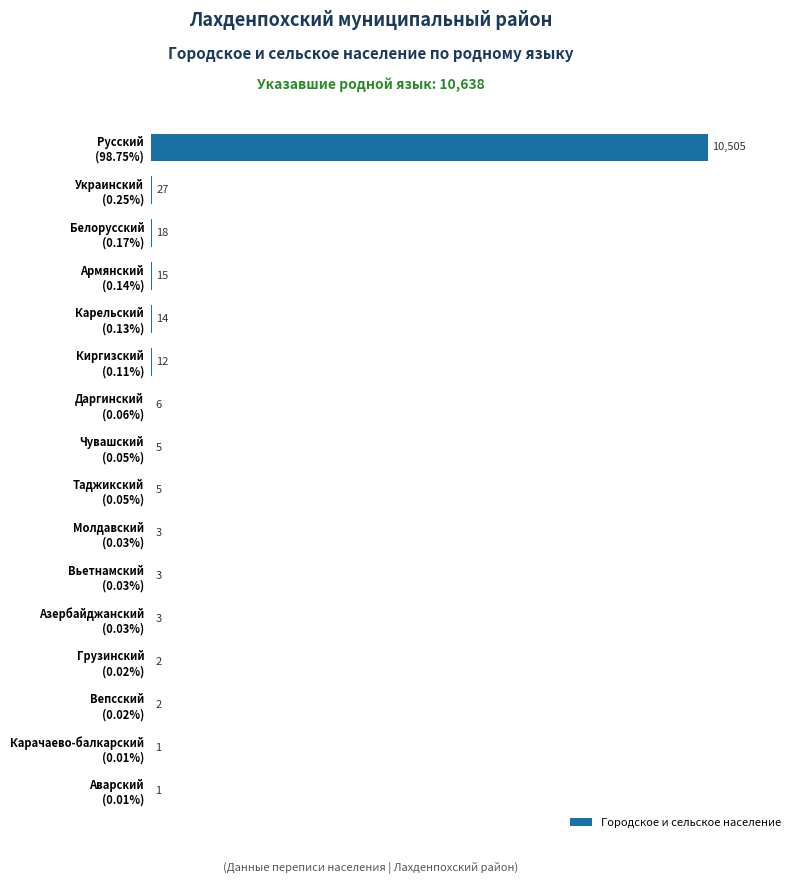

What is the sum of all values?

10622